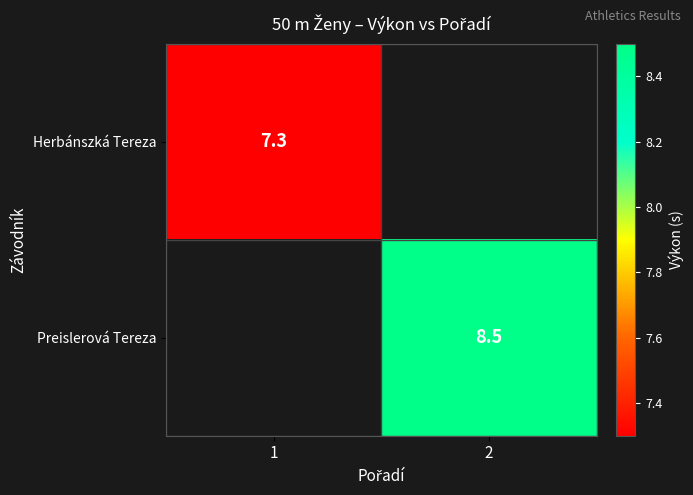

At how many categories does at least one series exceed 8?

1